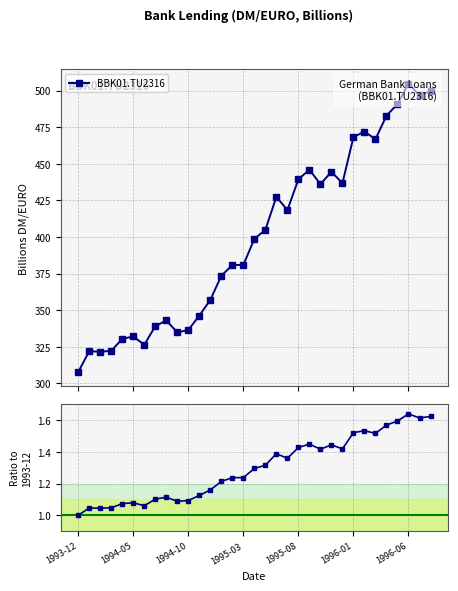

What is the label of the 29th point from the left?

28